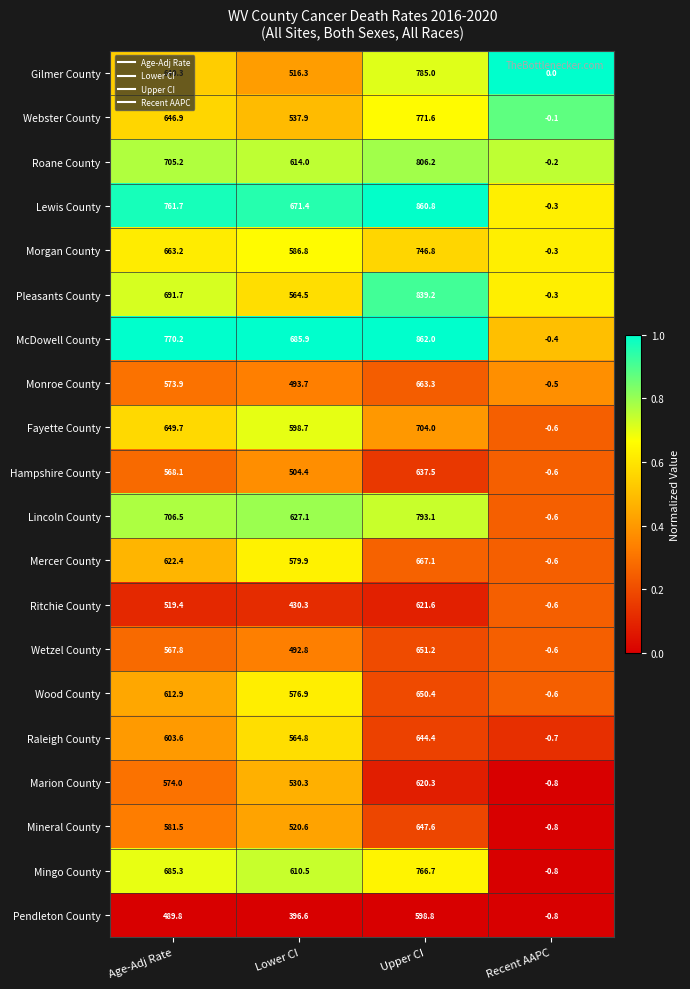

How many series are shown in this chart?

20